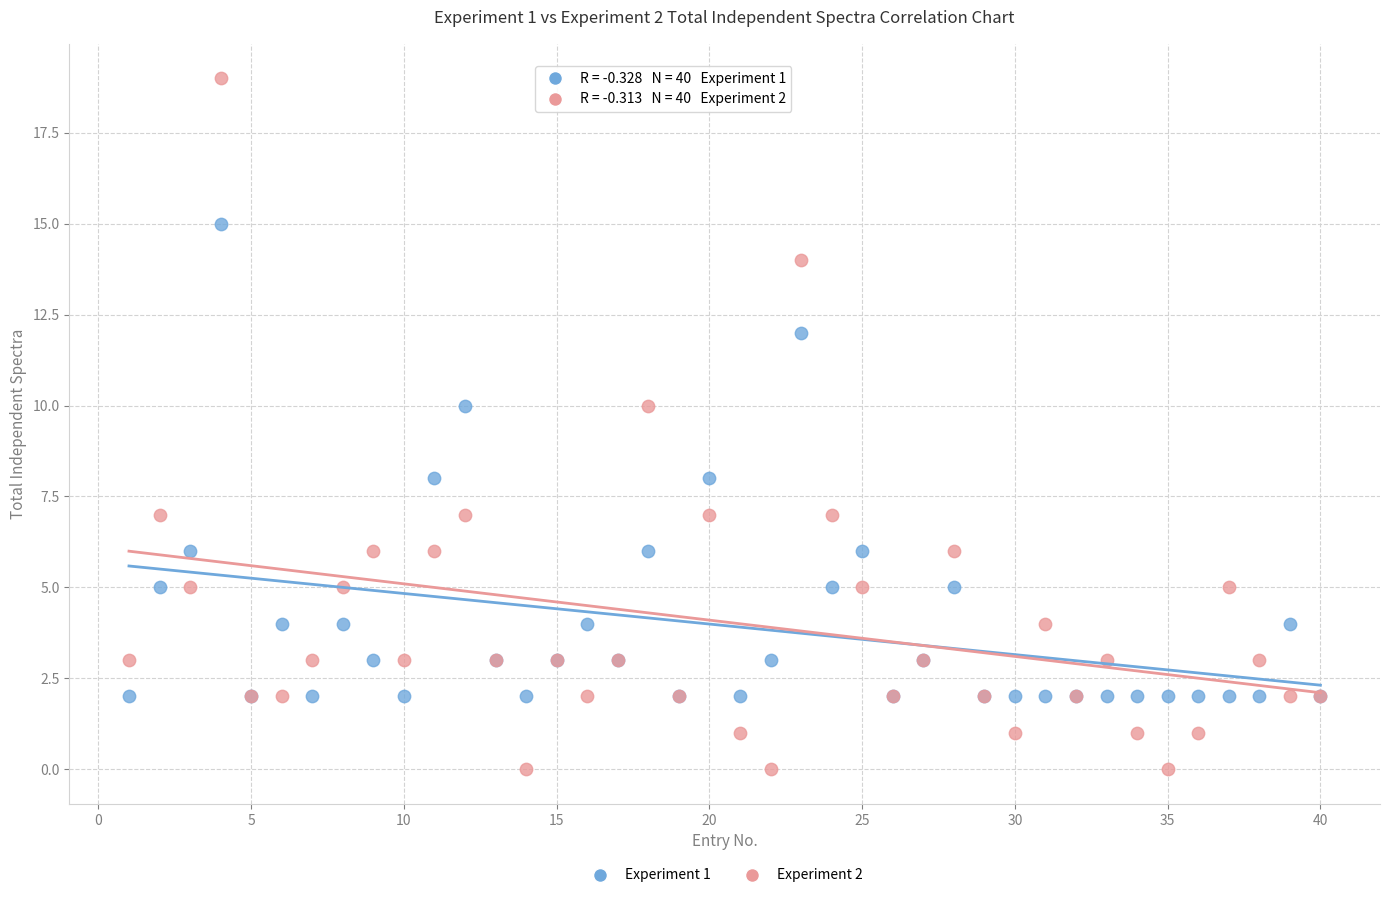

Which series reaches the maximum Y coordinate?

Experiment 2